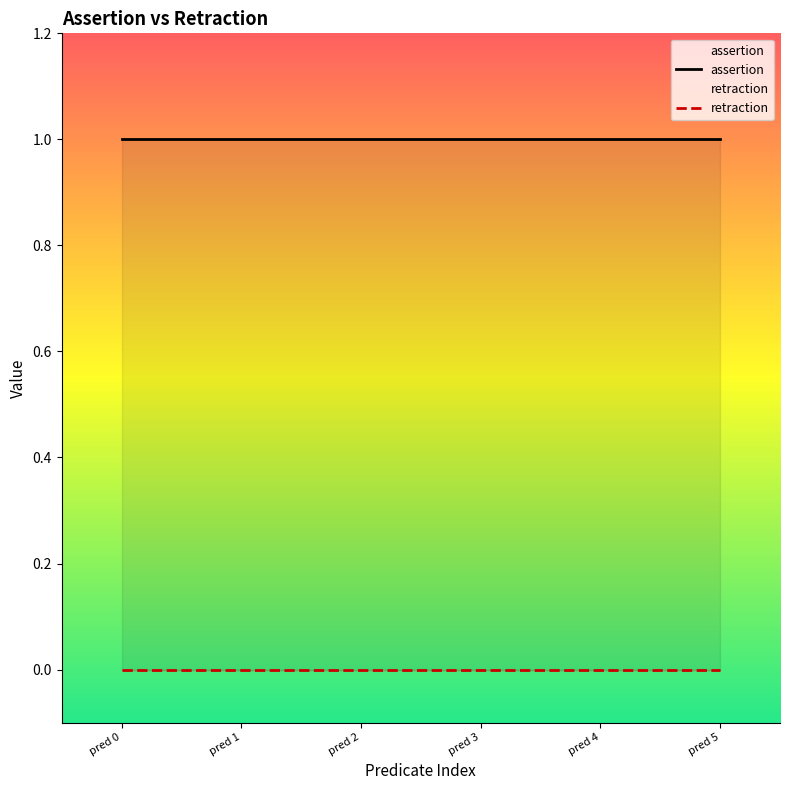

At which category is the sum across all series the highest?

pred 0